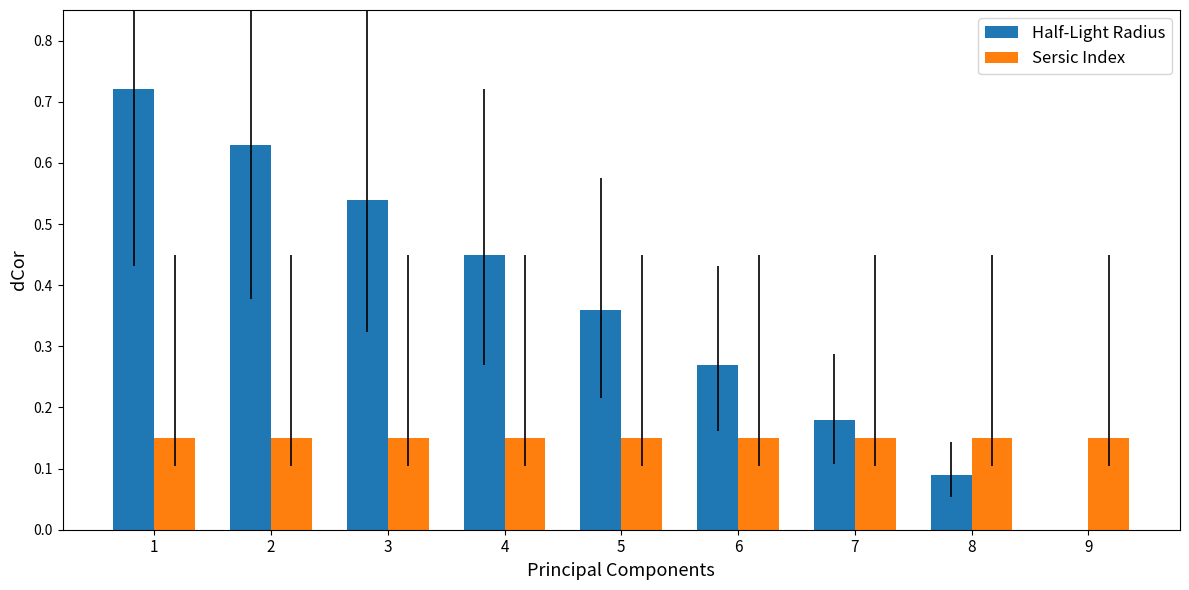

At which label does Half-Light Radius reach its peak?

1